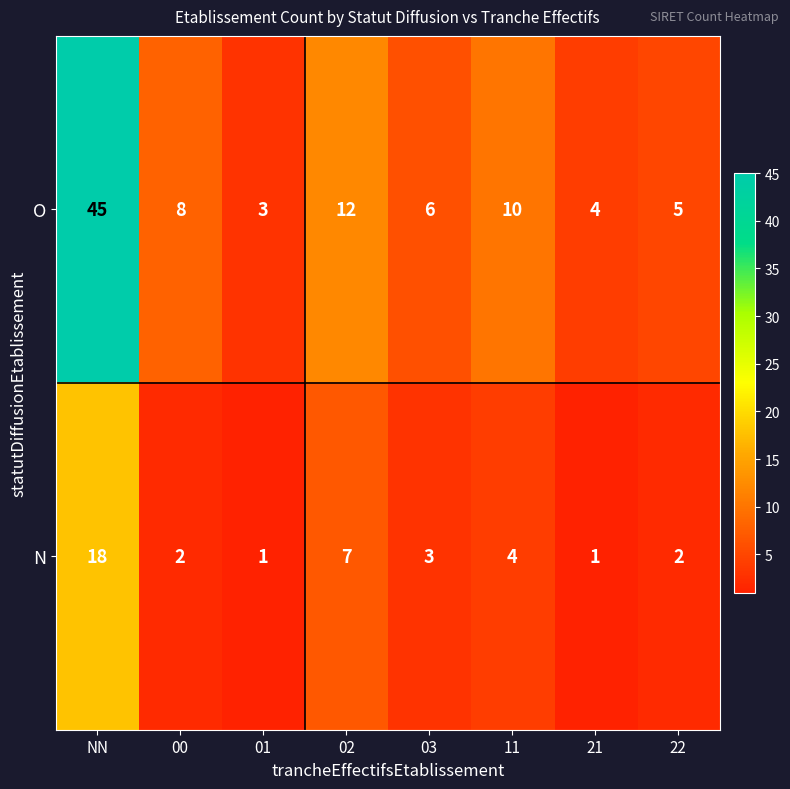

Rank the series at 01 from highest to lowest value.

O, N